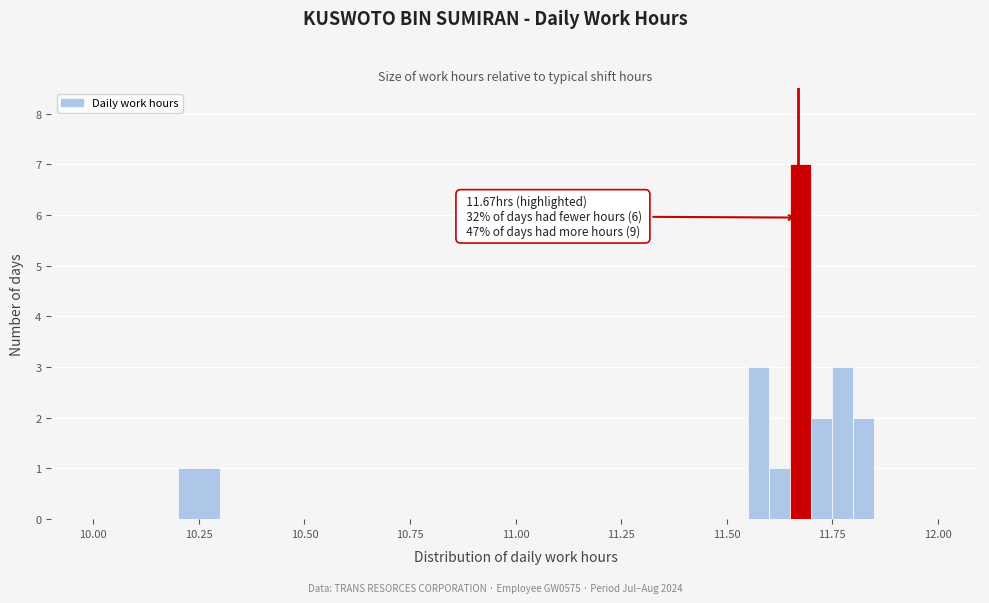

Read against the x-axis, roughly where is the centre of the tallest bar?

11.70